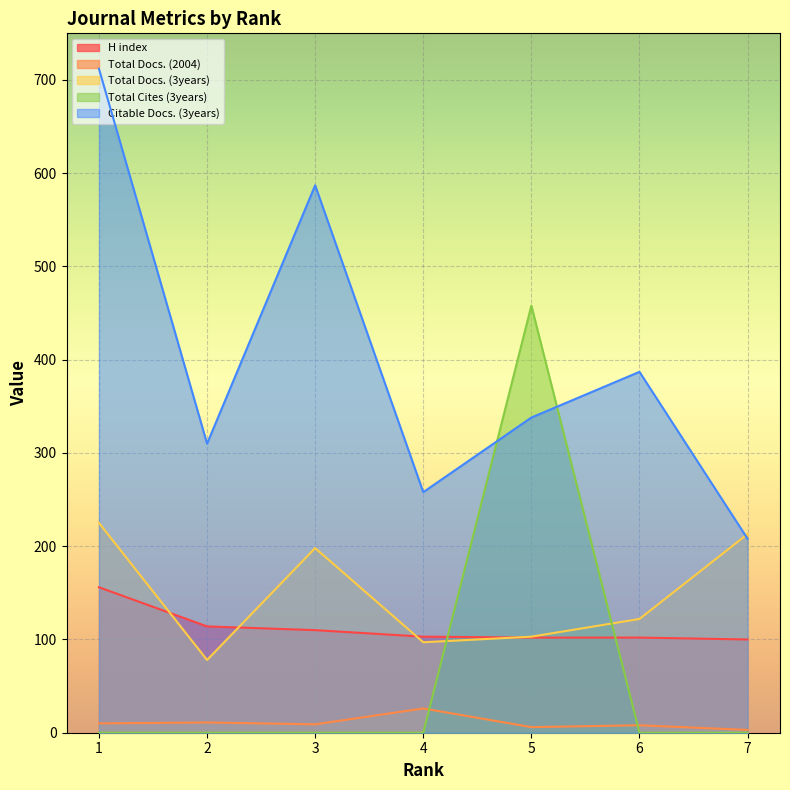

What is the sum of the Total Docs. (2004) values at 1 and 2?

21